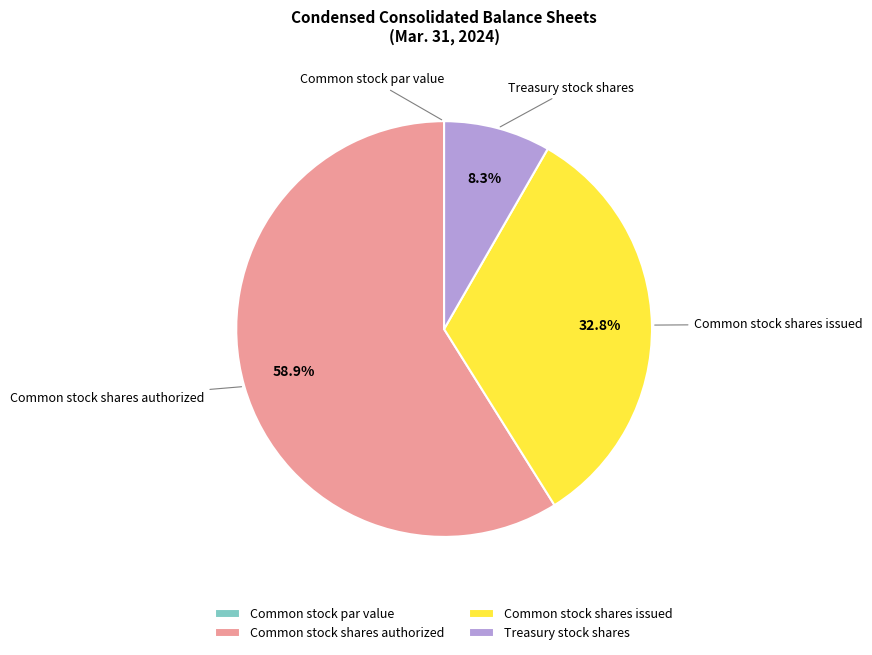

Is Treasury stock shares the majority of the pie?

No